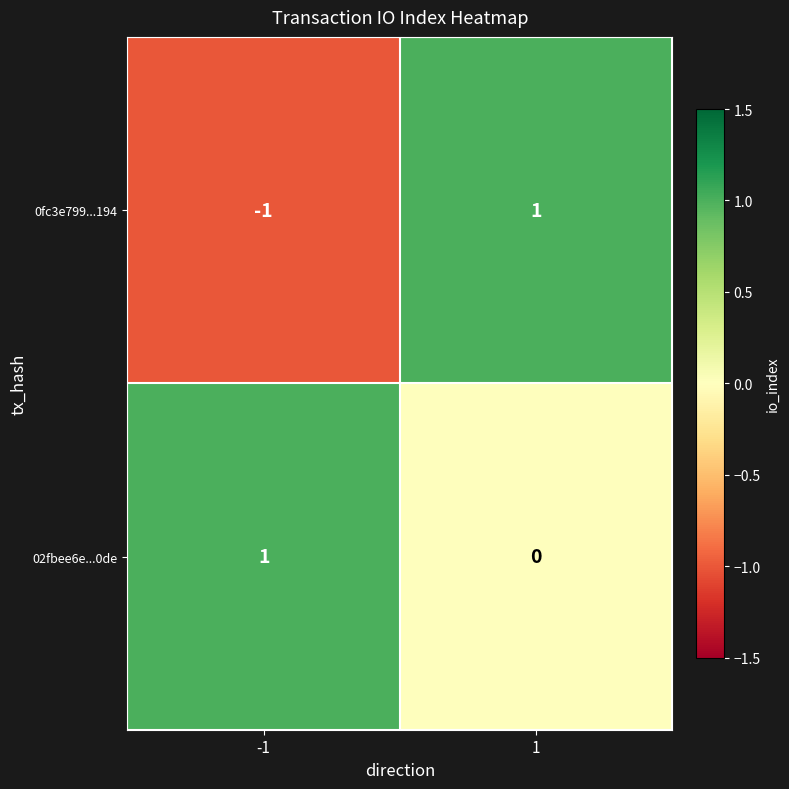

What is the spread (max minus min) of values at 1?

1